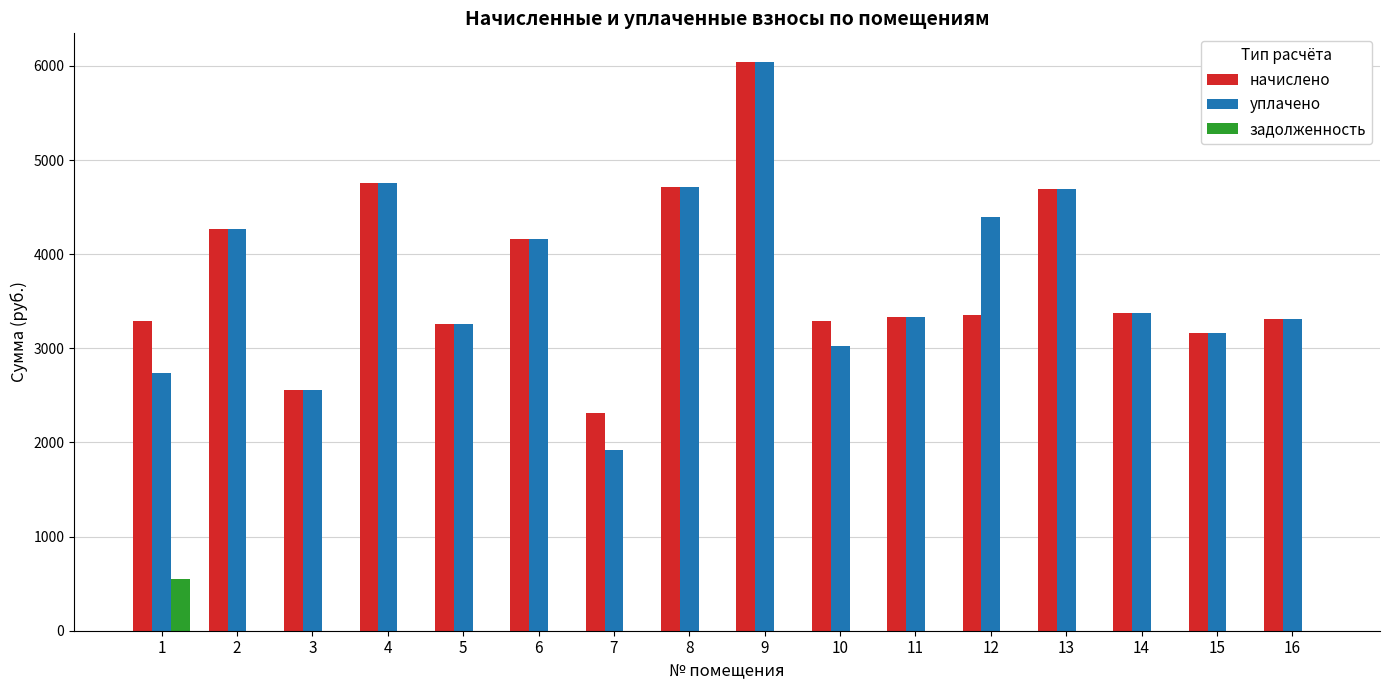

What is the spread (max minus min) of values at 11?

3336.8